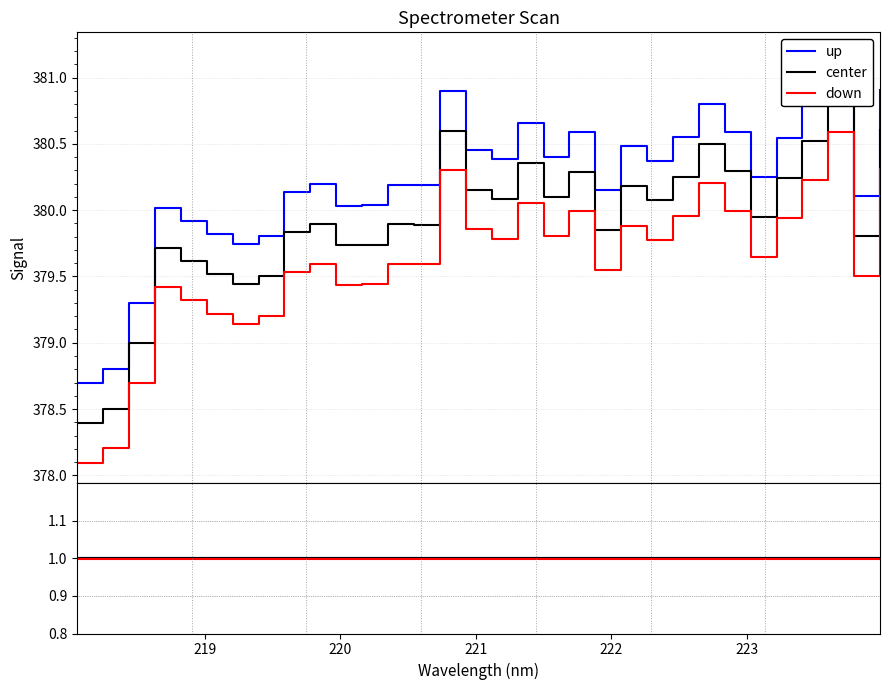

List the series in order of their peak value, highest first.

up, center, down